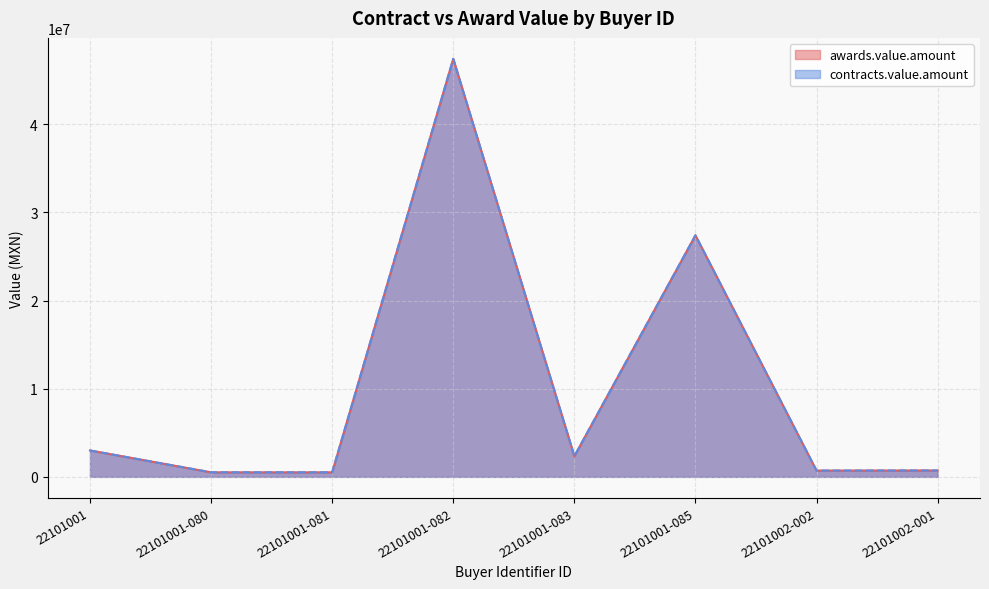

What is the value of the contracts.value.amount point at the 4th from the left?

47413793.1